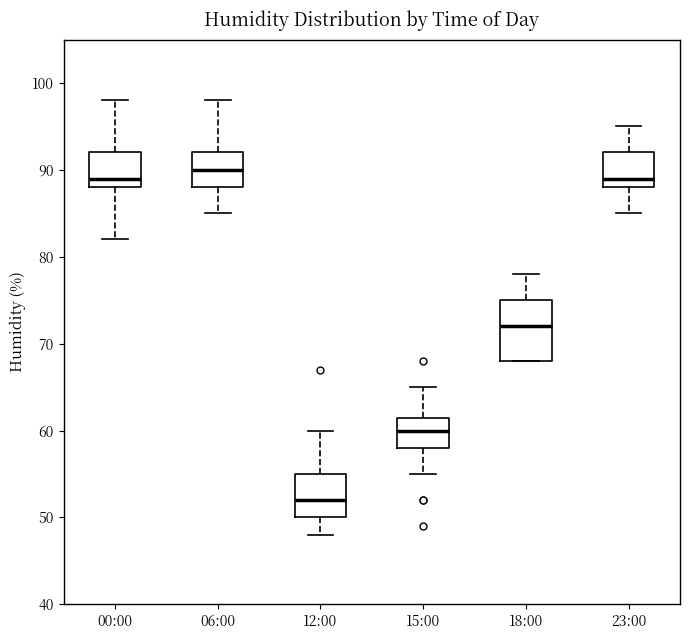

Reading left to right, read every box against the y-axis: the position of its median line, the range the box covers, and the ends of its whiskers. The values are not printed on the chart, so give them approximately, as read against the axis.

00:00: median 89, box 88 to 92, whiskers 82 to 98
06:00: median 90, box 88 to 92, whiskers 85 to 98
12:00: median 52, box 50 to 55, whiskers 48 to 60
15:00: median 60, box 58 to 62, whiskers 55 to 65
18:00: median 72, box 68 to 75, whiskers 68 to 78
23:00: median 89, box 88 to 92, whiskers 85 to 95